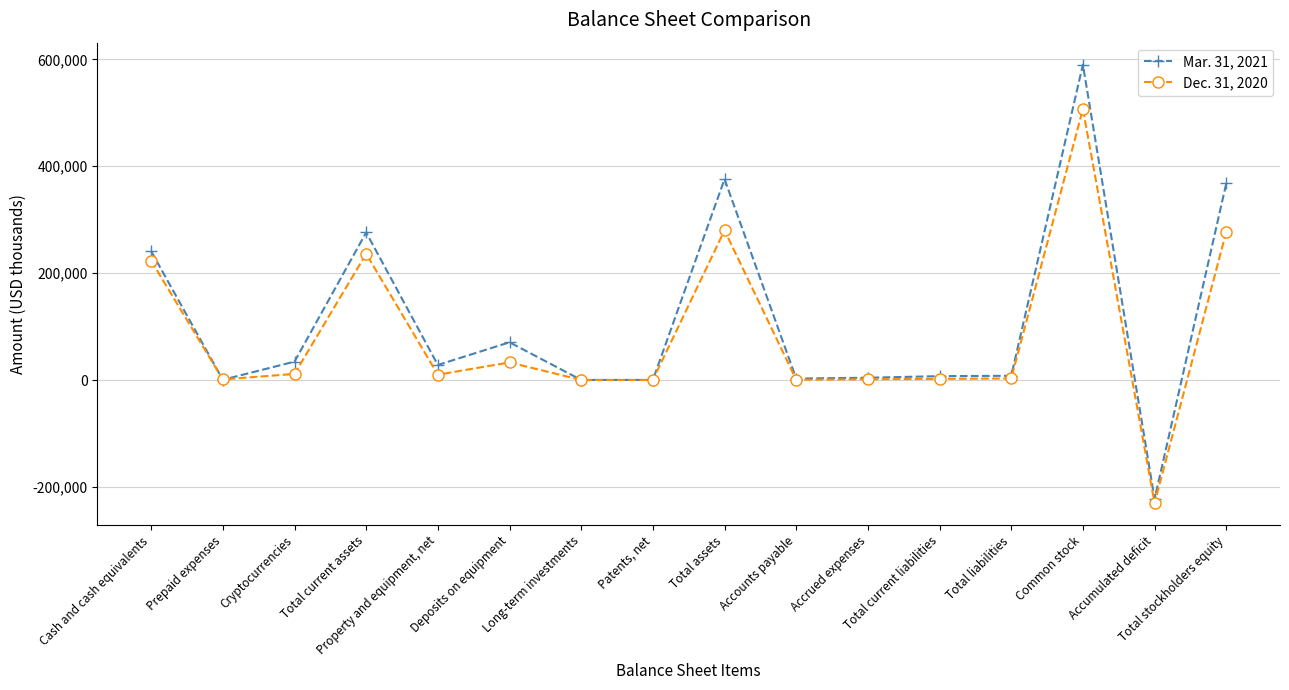

How many values in the Dec. 31, 2020 series are below 10143?

8